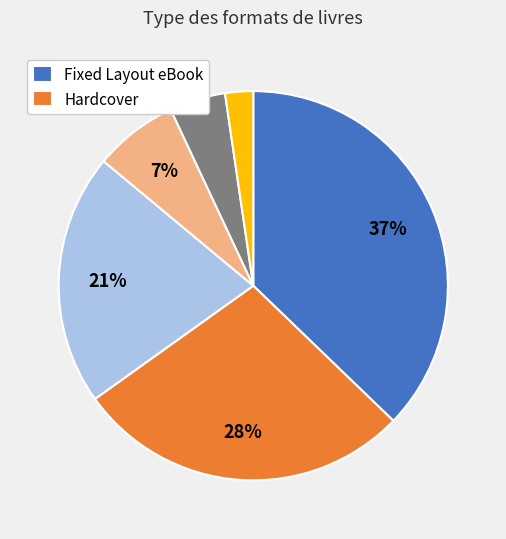

To the nearest percent, what is the average slice percentage?

17%